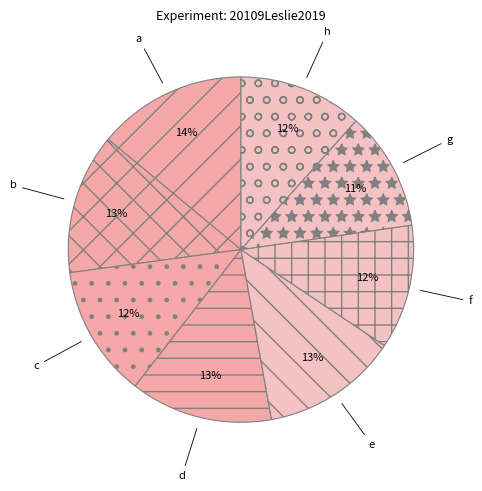

Does f account for over 50% of the chart?

No